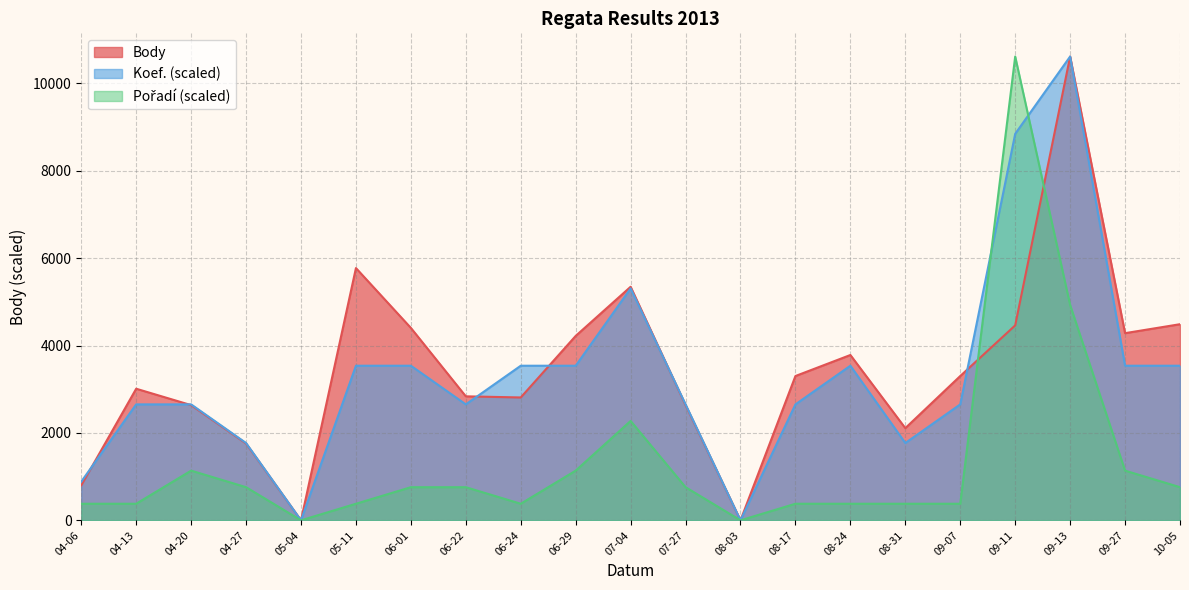

Which series has the largest range (max minus min)?

Body